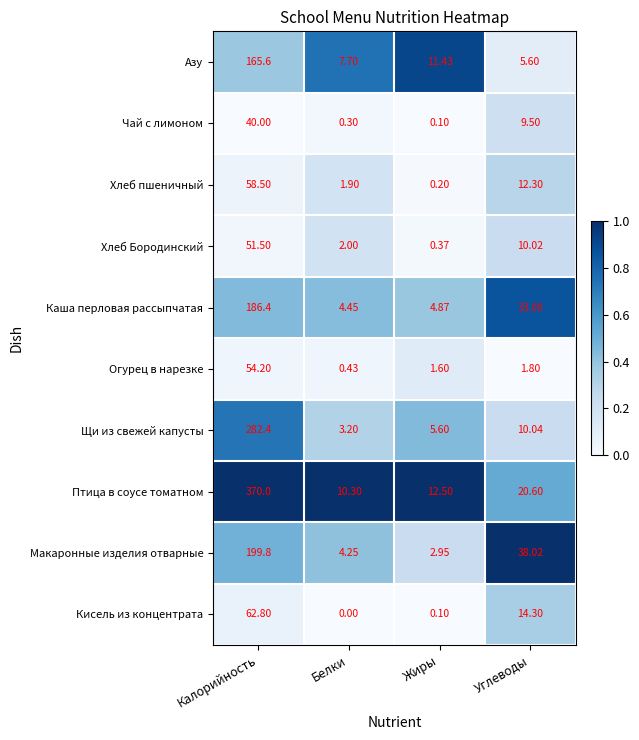

Between Калорийность and Белки, which series saw the biggest shift?

Птица в соусе томатном